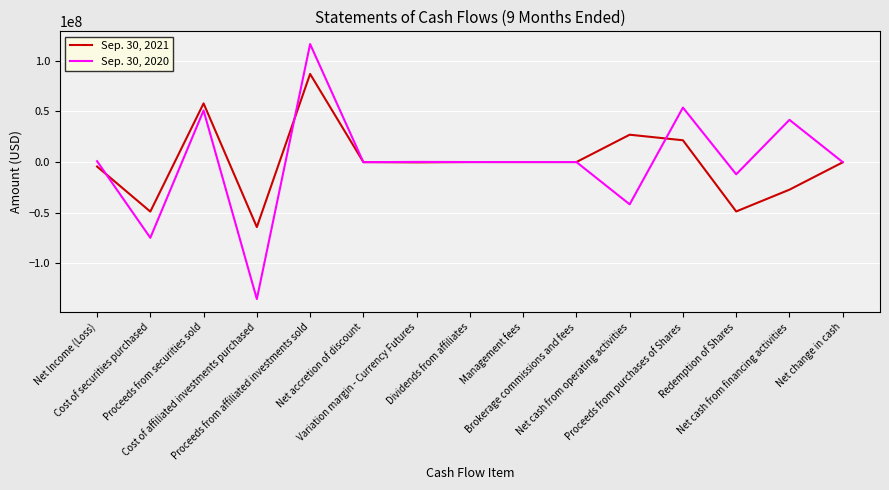

What is the approximate value of Sep. 30, 2020 at Net change in cash?

-74484